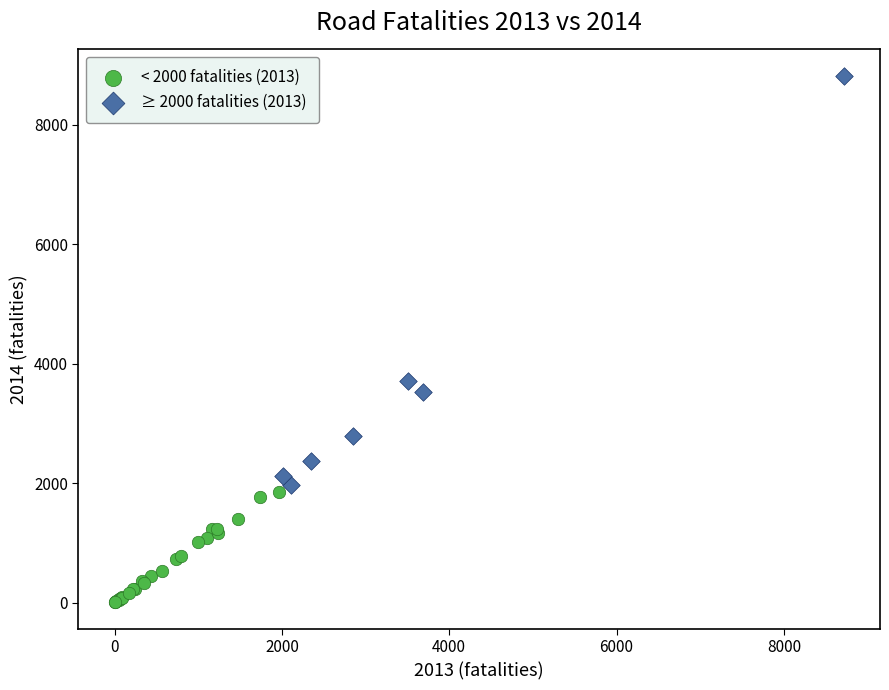

Which series has the largest Y range (max minus min)?

≥ 2000 fatalities (2013)